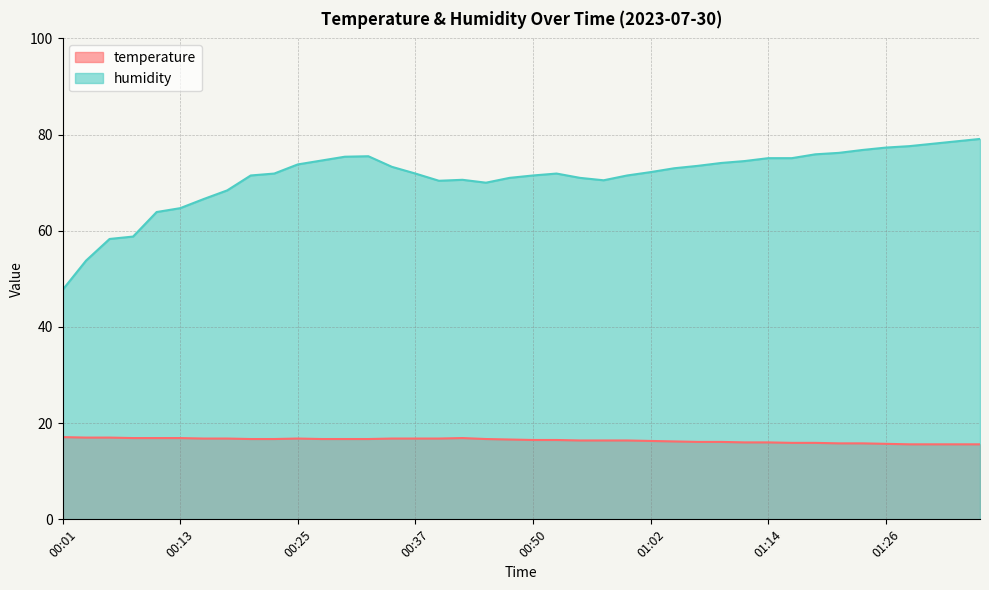

Rank the series by their maximum value, from lowest to highest.

temperature, humidity